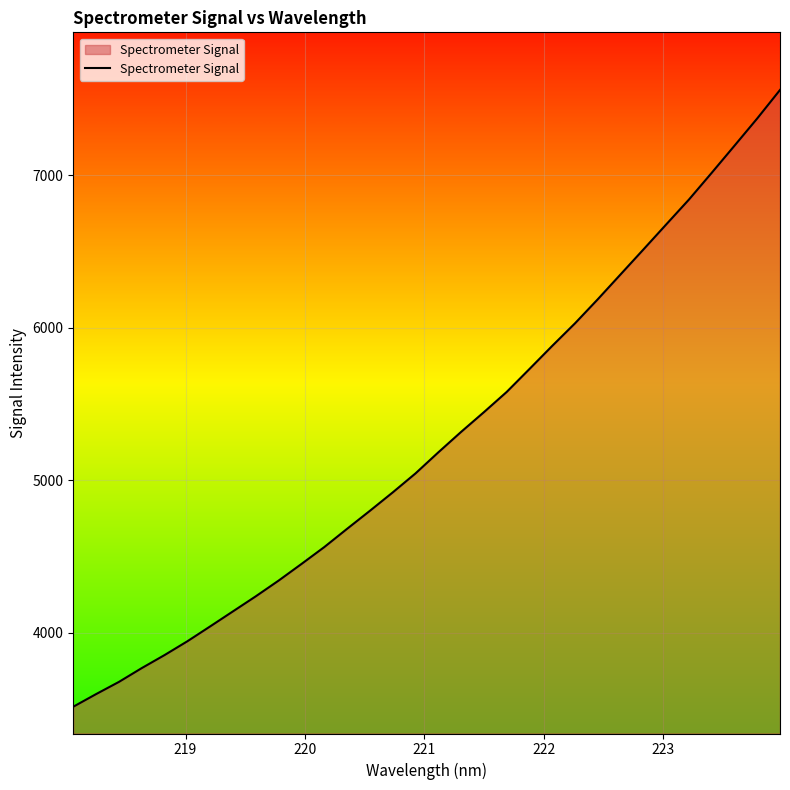

How many values are below 5182?

16